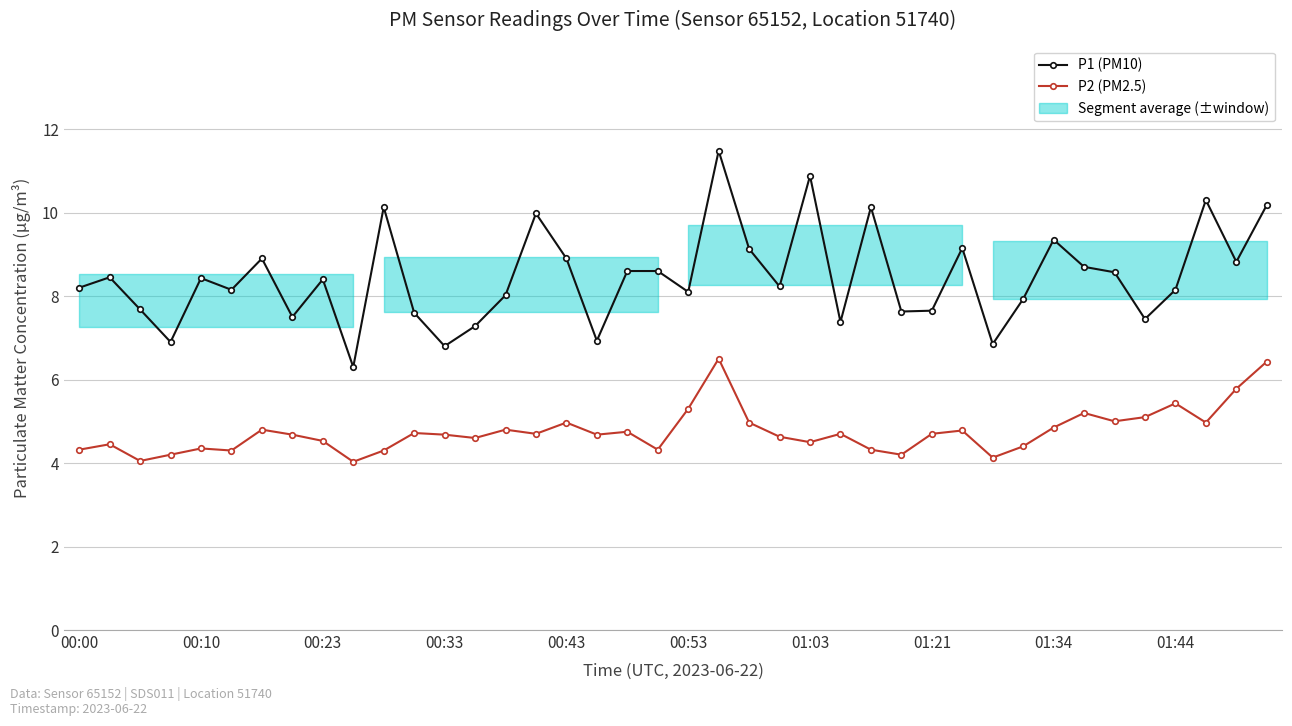

The value of P2 (PM2.5) at 18 is 7.2. True or false?

False